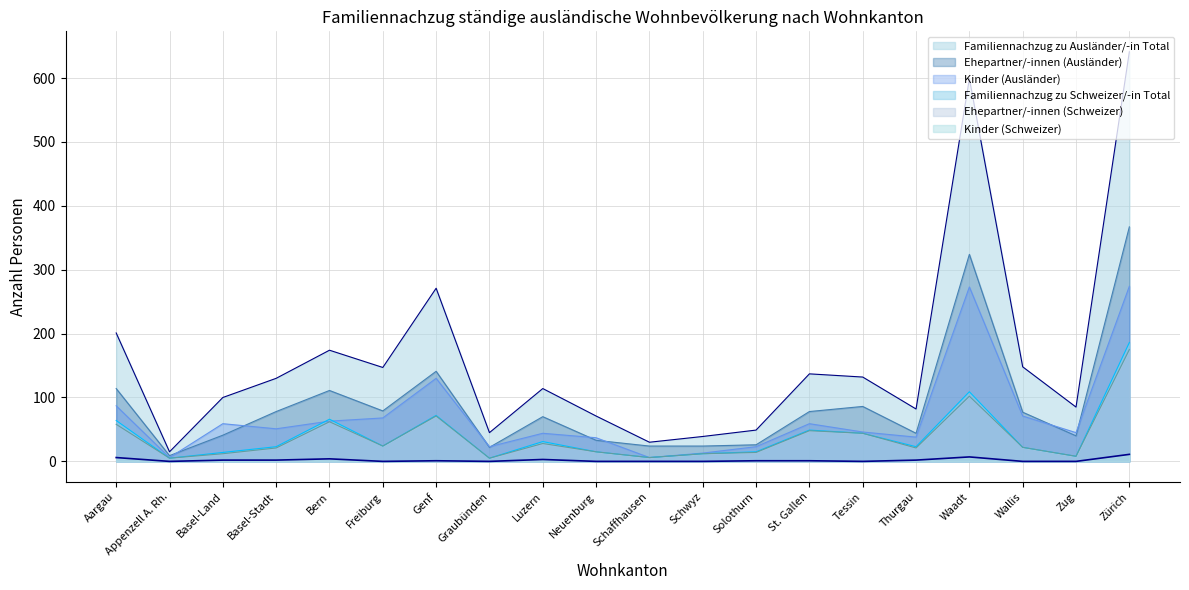

At which label does Ehepartner/-innen (Schweizer) reach its peak?

Zürich